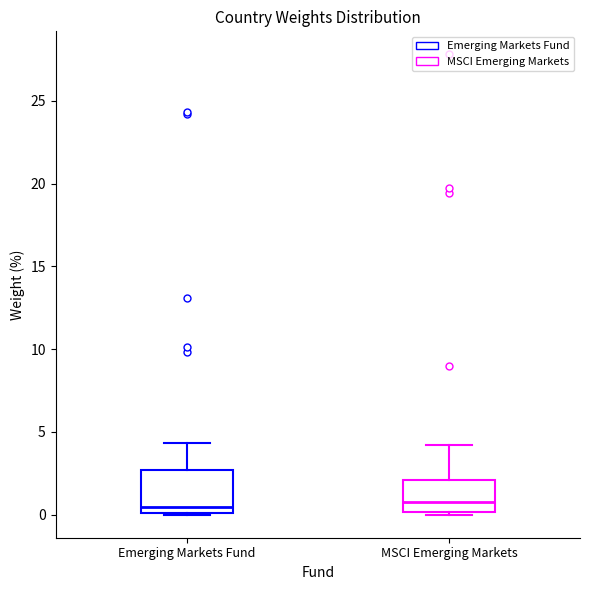

Which box is the tallest, from its lower edge to its upper edge?

Emerging Markets Fund